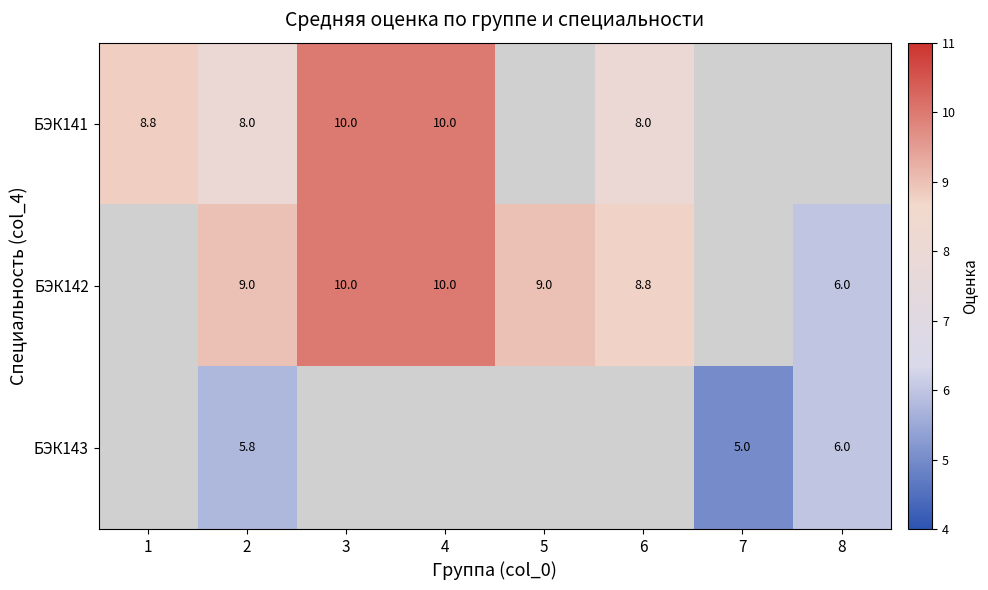

True or false: БЭК143 has a value of 10.7 at 8.

False